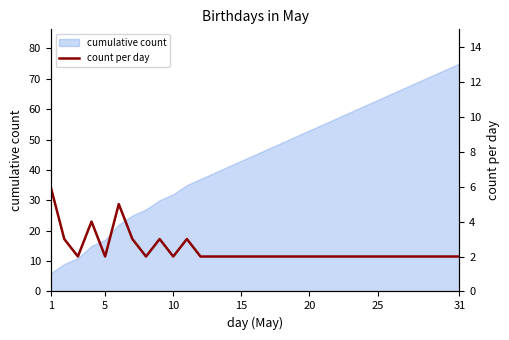

The value of cumulative count at 25 is 63. True or false?

True